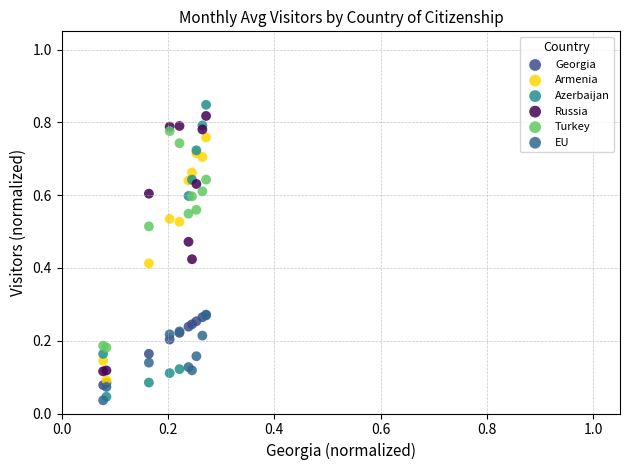

Which series contains the highest Y value?

Azerbaijan